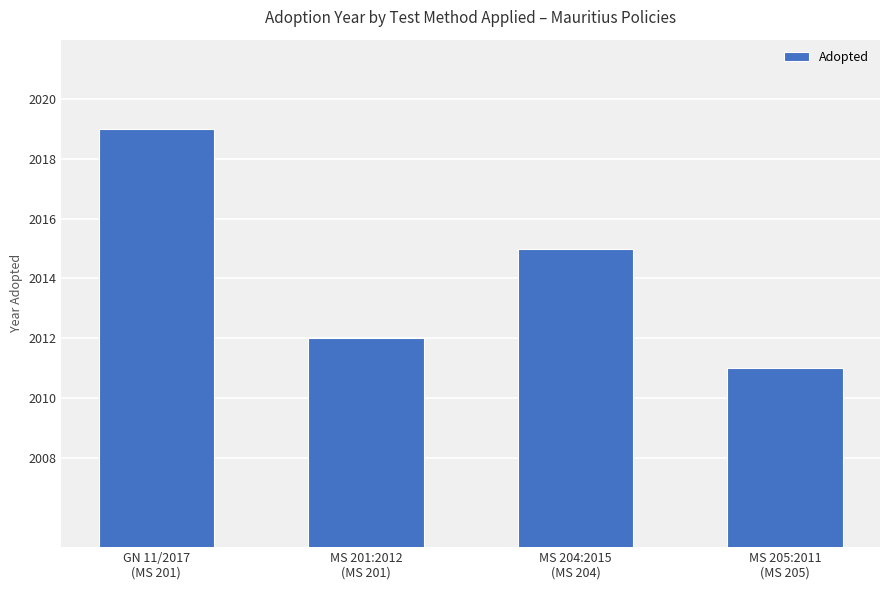

The value at MS 204:2015
(MS 204) is 2015. True or false?

True